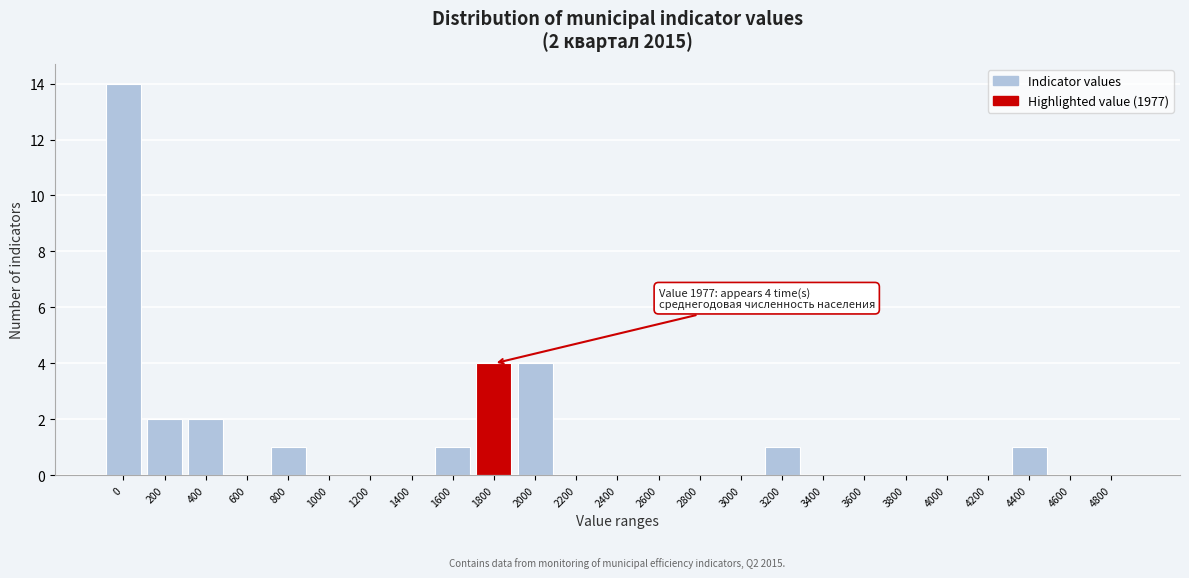

Reading left to right, transcribe all the data shown in this chart.

0=14	200=2	400=2	600=0	800=1	1000=0	1200=0	1400=0	1600=1	1800=4	2000=4	2200=0	2400=0	2600=0	2800=0	3000=0	3200=1	3400=0	3600=0	3800=0	4000=0	4200=0	4400=1	4600=0	4800=0